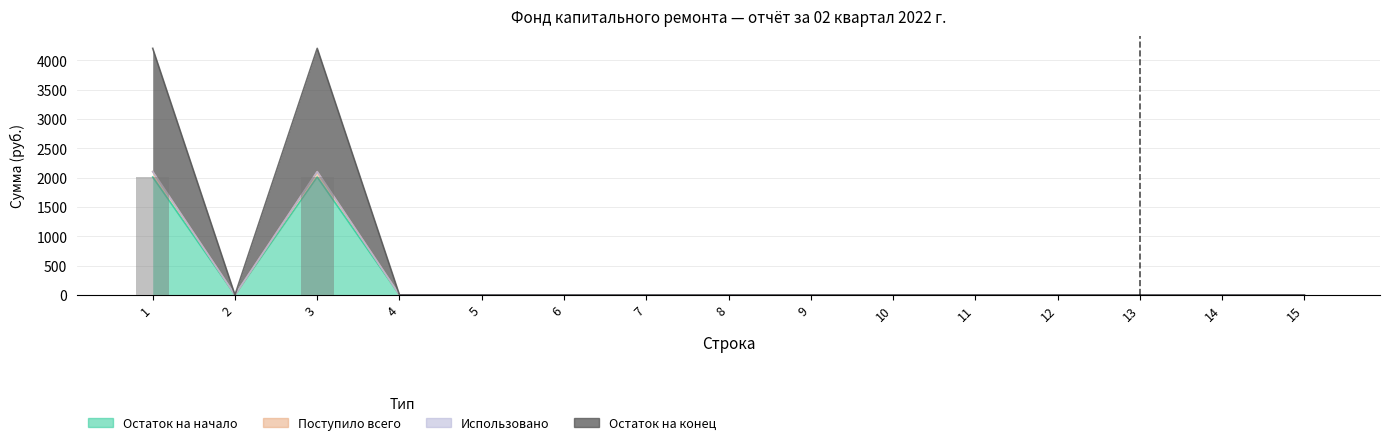

Between 8 and 13, which series saw the biggest shift?

Остаток на начало